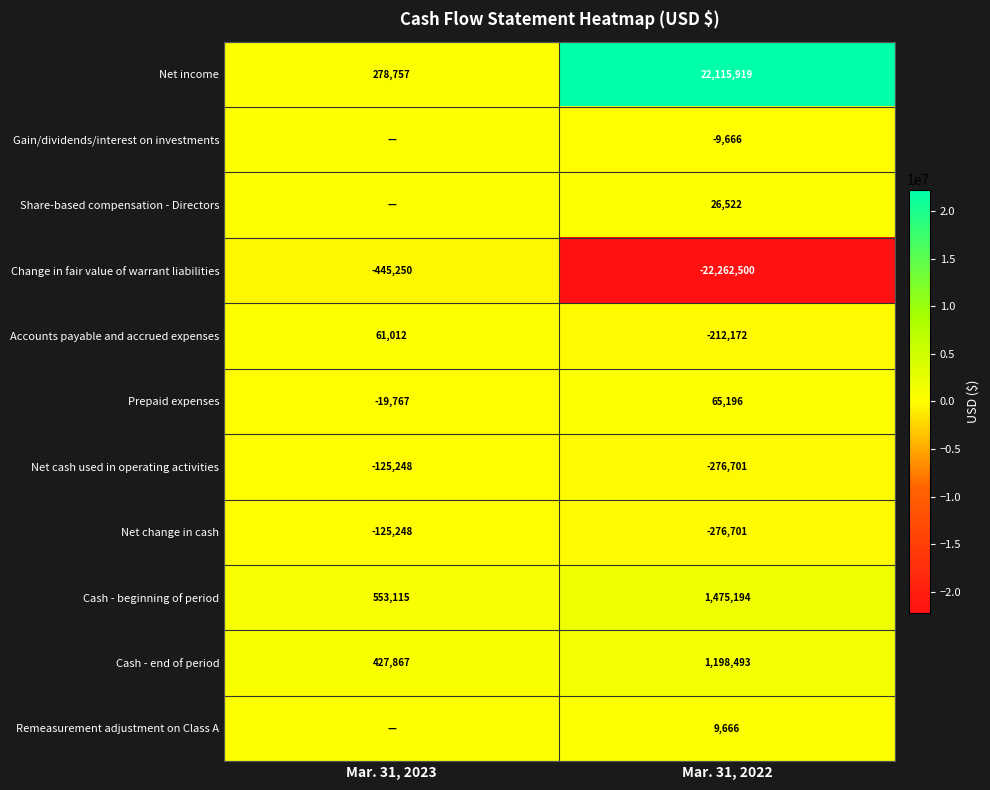

At which label is Net change in cash closest to -200974?

Mar. 31, 2023